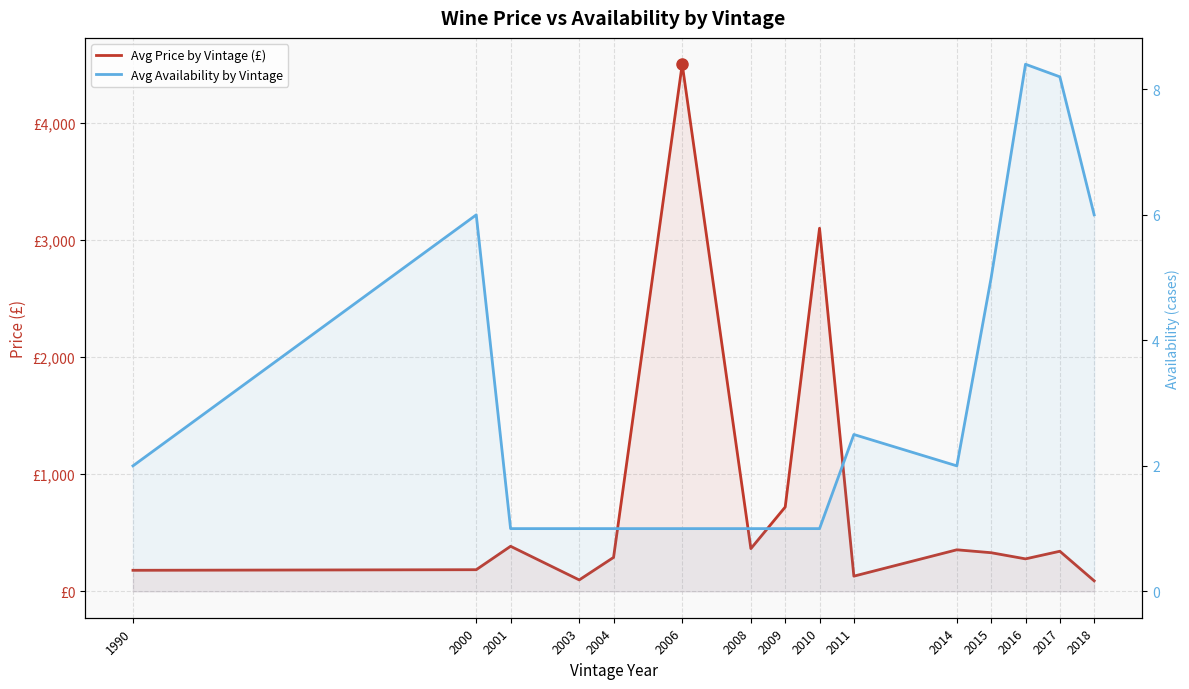

Is it true that Avg Availability by Vintage equals 0.4 at 2004?

False